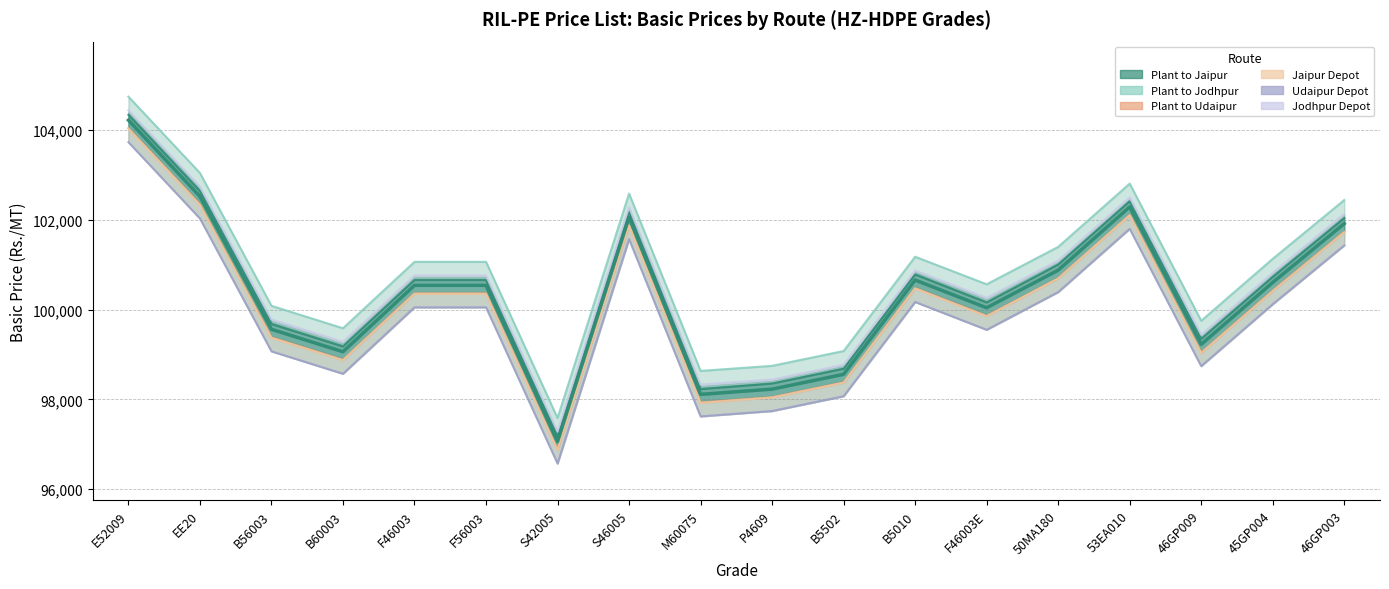

At which label does the data first exceed 100540?

E52009